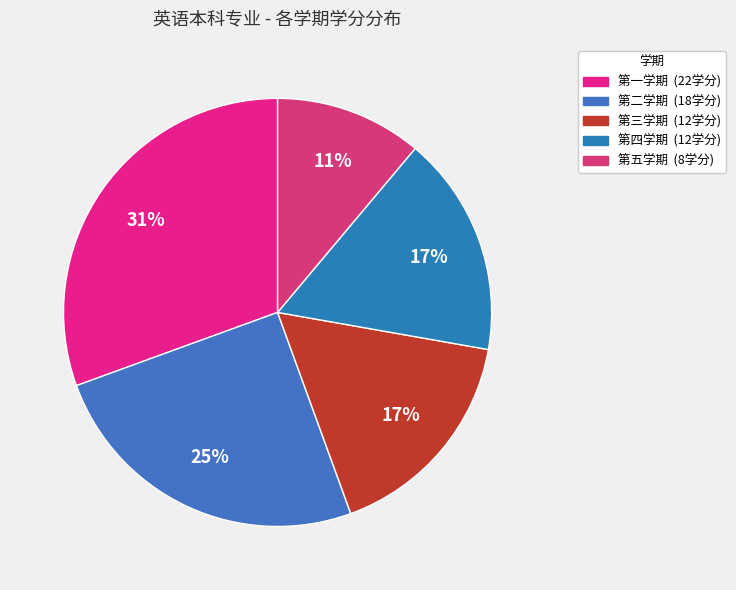

What is the ratio of the value at 第二学期 to the value at 第五学期?

2.2